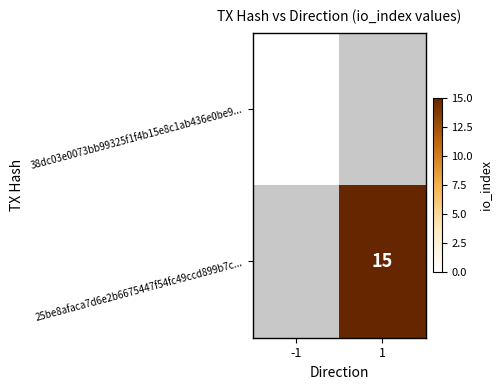

Count the number of categories in the chart.

2